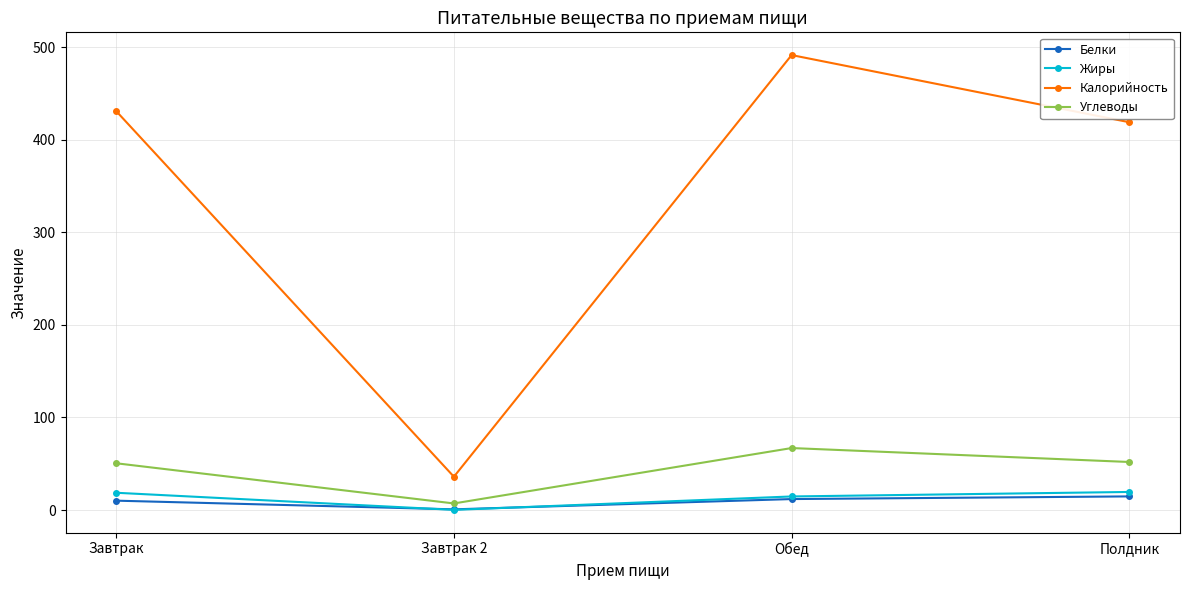

Which series has the widest spread of values?

Калорийность